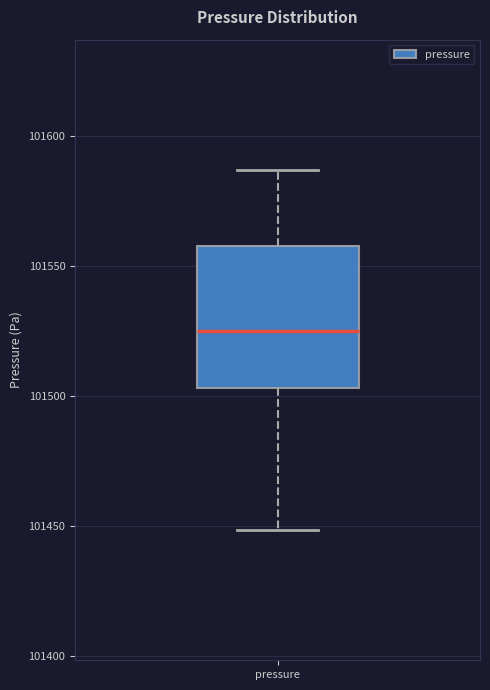

Where is the lower edge of the box for pressure on the y-axis? The values are not printed on the chart, so give them approximately, as read against the axis.

101505